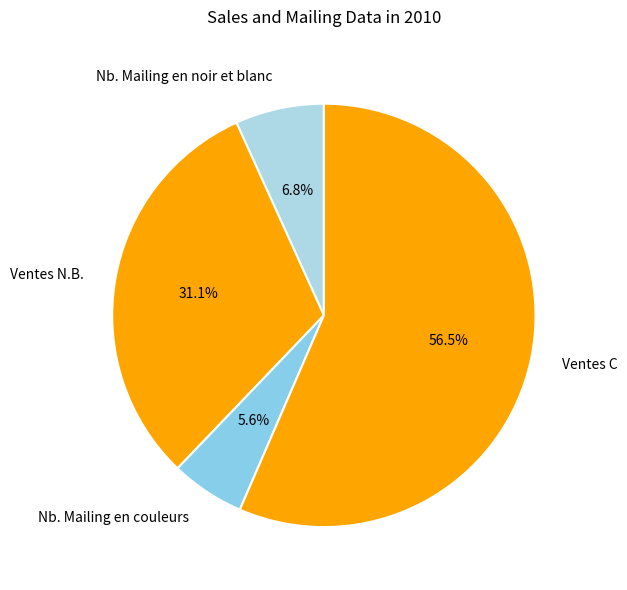

Is there any slice that represents more than half of the pie?

Yes